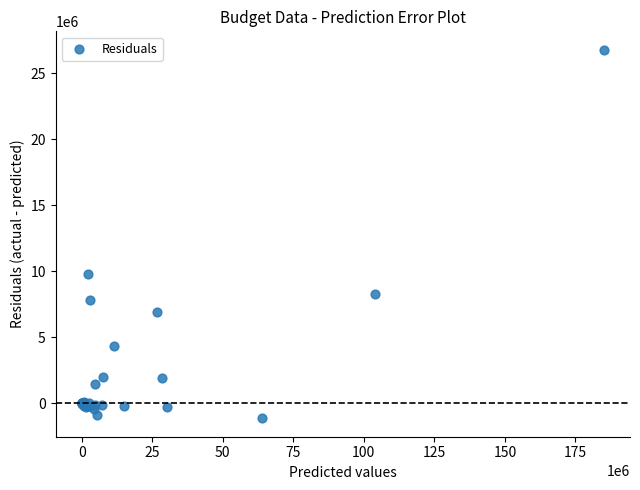

What Y value in the scatter plot is closest to 12818369?

9776739.9